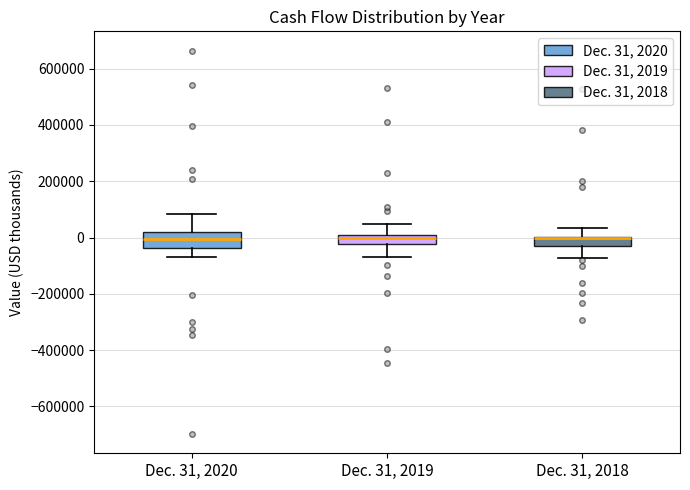

Reading left to right, transcribe this box plot: for each box, give where its median line is, the range the box spans, and where its two whiskers end, as read against the y-axis. The values are not printed on the chart, so give them approximately, as read against the axis.

Dec. 31, 2020: median 0, box -40000 to 20000, whiskers -60000 to 80000
Dec. 31, 2019: median 0 (just below the box's upper edge), box -20000 to 0, whiskers -60000 to 40000
Dec. 31, 2018: median 0 (drawn on the box's upper edge), box -20000 to 0, whiskers -80000 to 40000